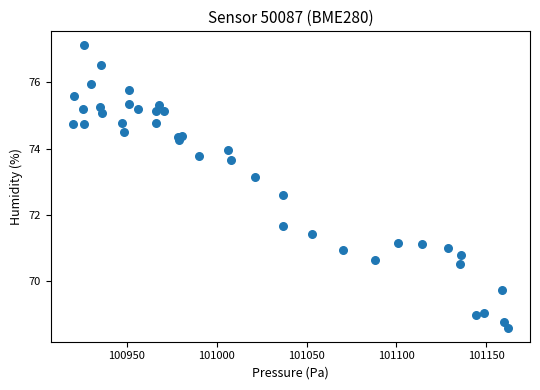

What Y value in the scatter plot is closest to 72?

71.7